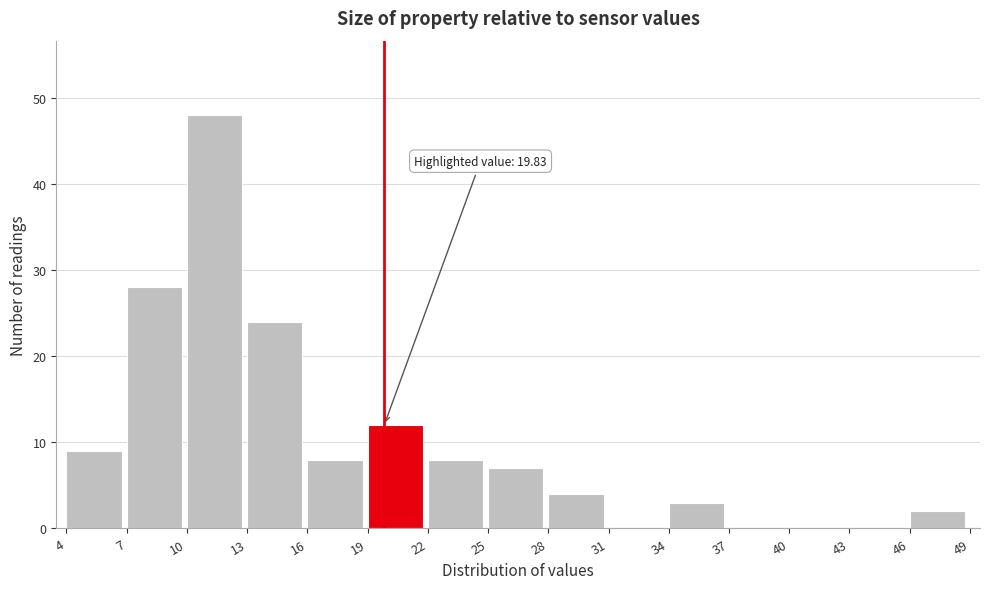

Which range on the x-axis has the tallest bar?

10 to 13